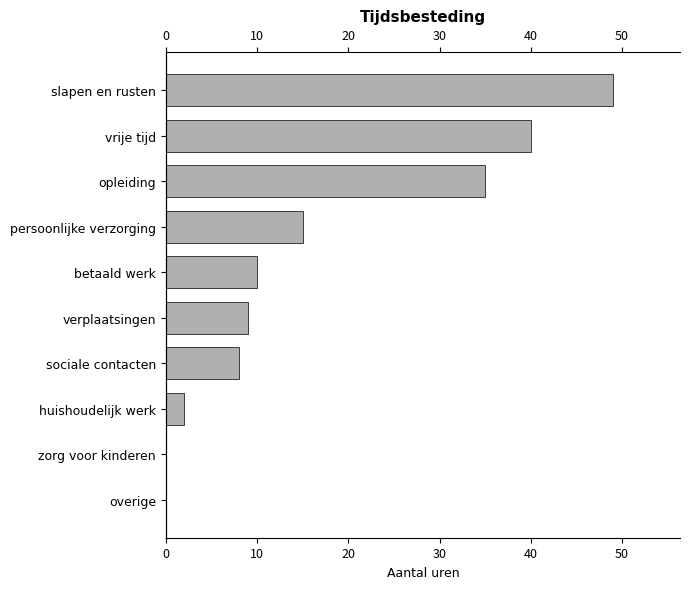

Reading right to left, list all the values displayed in this chart.

0	0	2	8	9	10	15	35	40	49